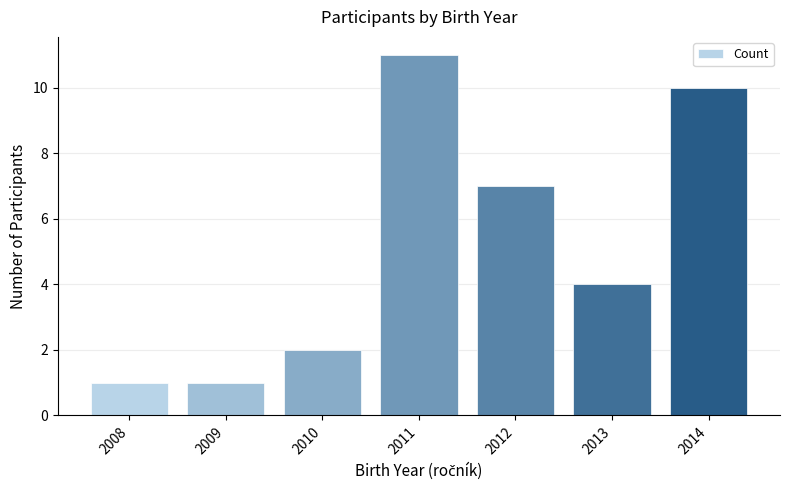

Does the chart contain any negative values?

No